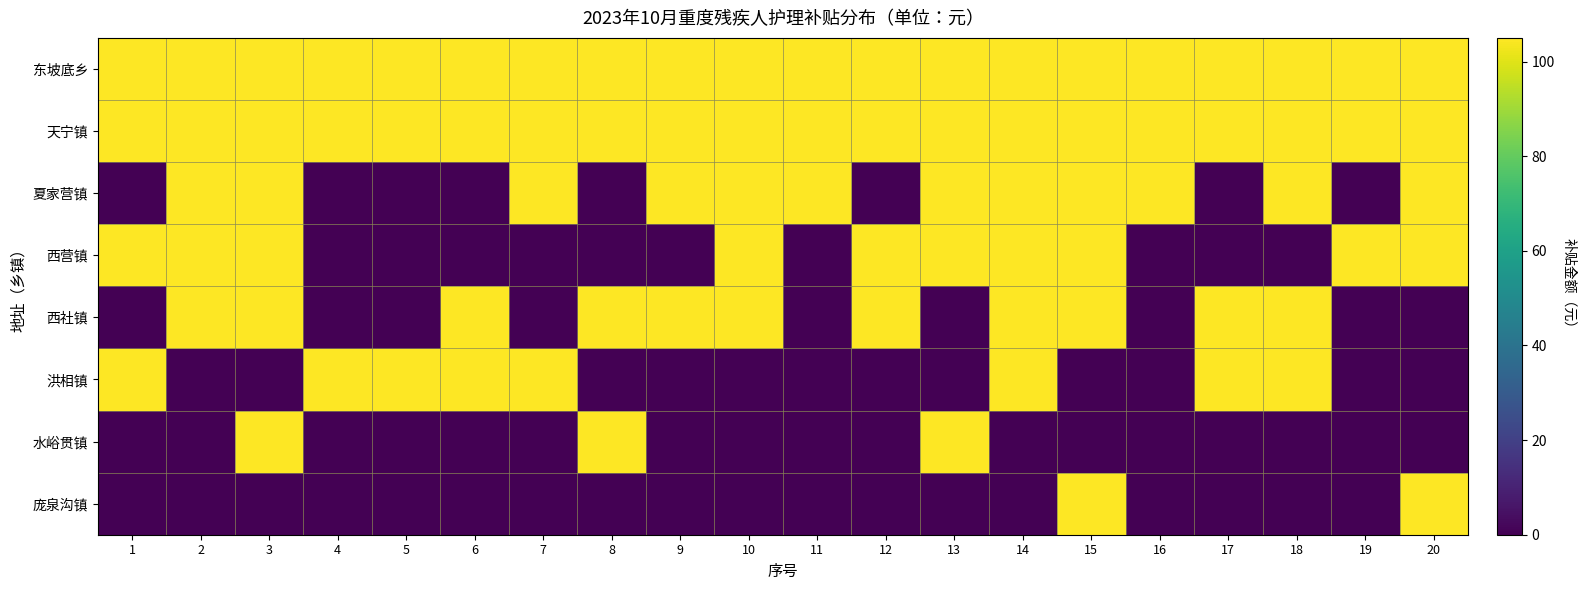

At which category is the sum across all series the highest?

3